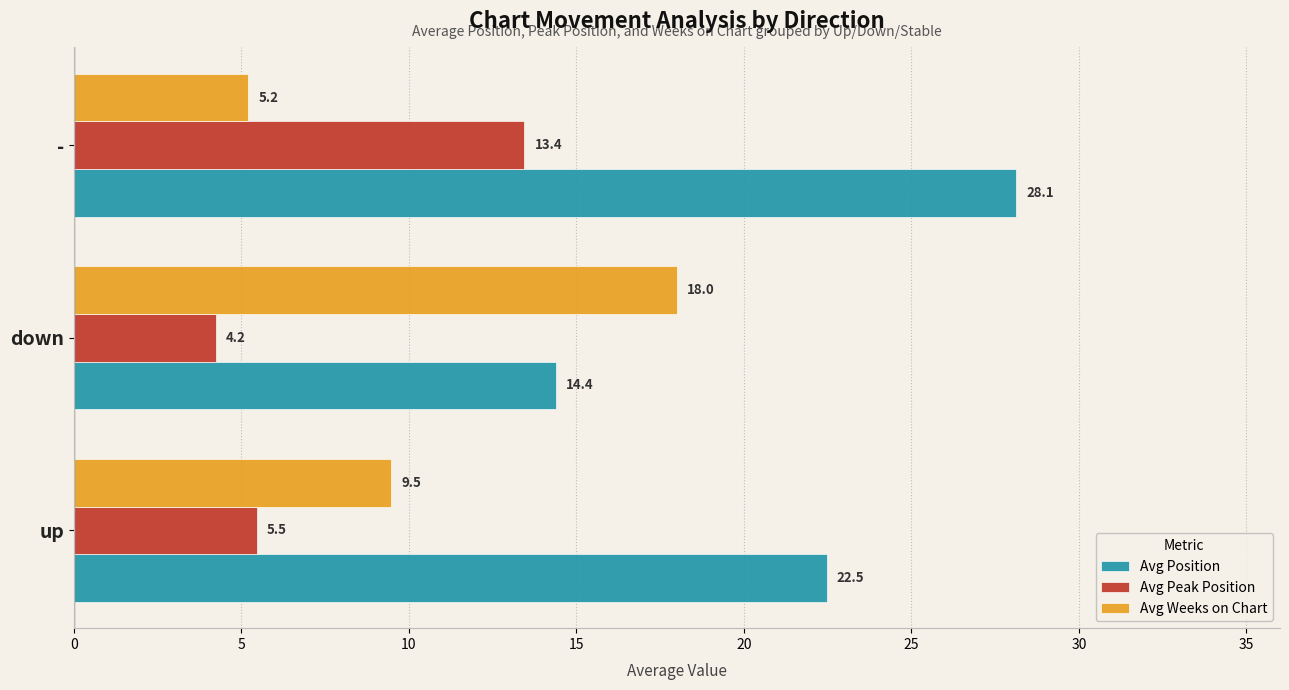

At how many categories does at least one series exceed 27?

1